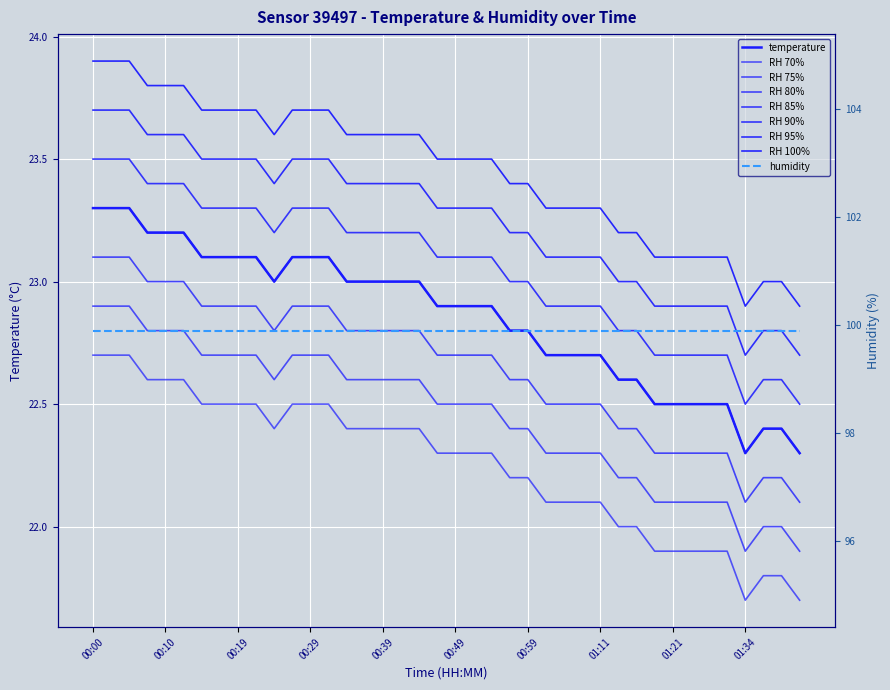

What is the sum of all values?

914.3